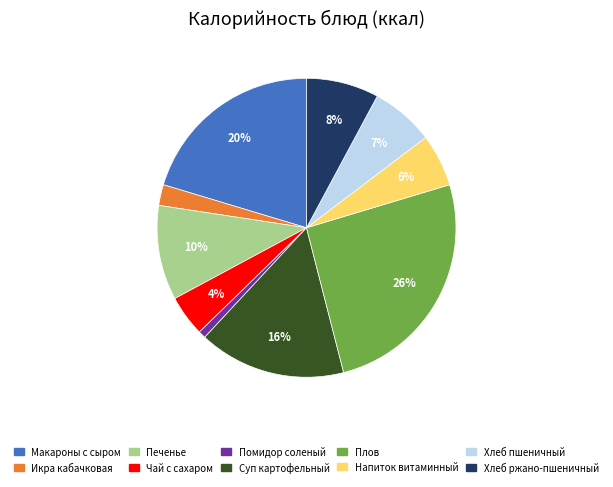

Rank the categories by value from lowest to highest.

Помидор соленый, Икра кабачковая, Чай с сахаром, Напиток витаминный, Хлеб пшеничный, Хлеб ржано-пшеничный, Печенье, Суп картофельный, Макароны с сыром, Плов